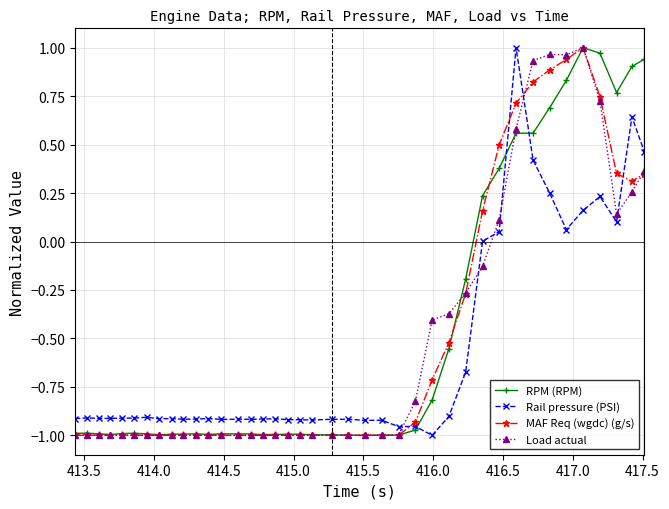

True or false: Rail pressure (PSI) has more than 1 interior local peaks.

True